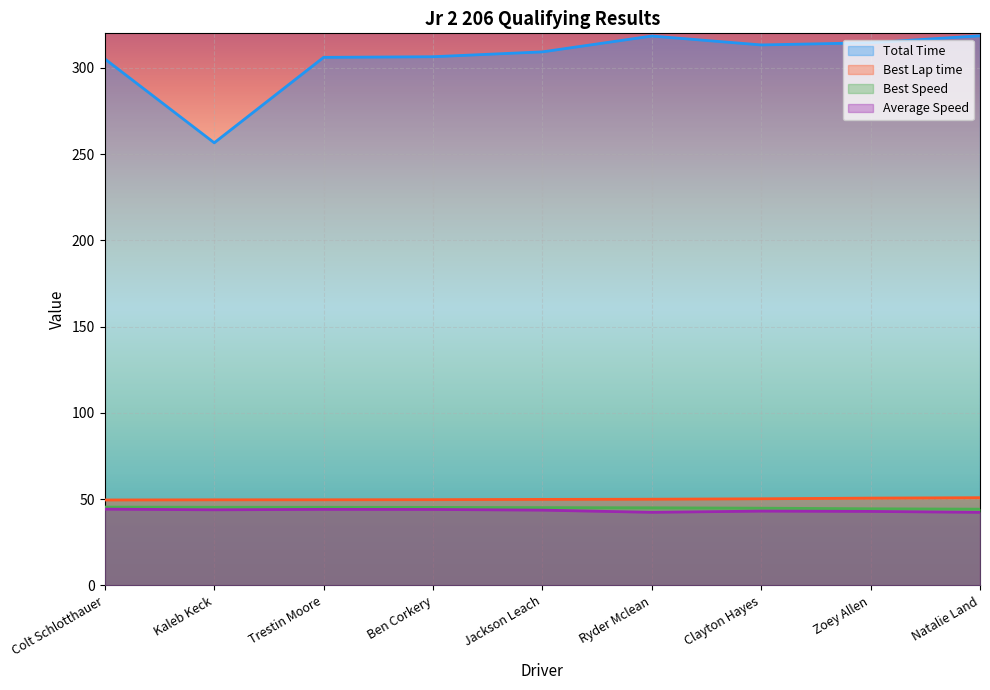

What is the value of the Best Speed point at the 2nd from the left?

45.3